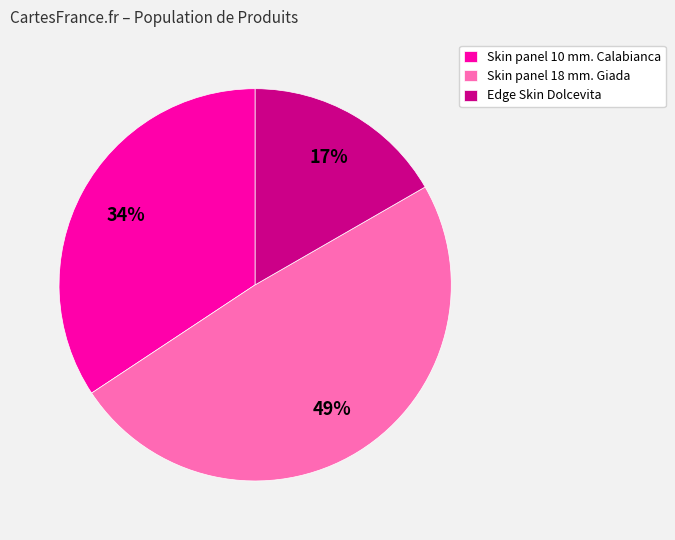

Is the sum of Skin panel 10 mm. Calabianca and Skin panel 18 mm. Giada greater than half?

Yes